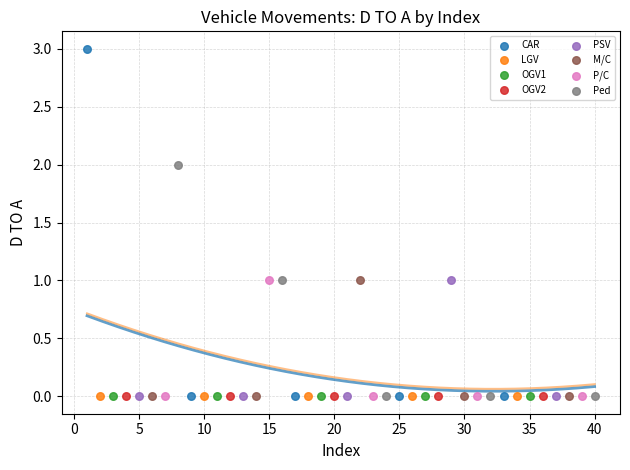

Which series reaches the maximum Y coordinate?

CAR